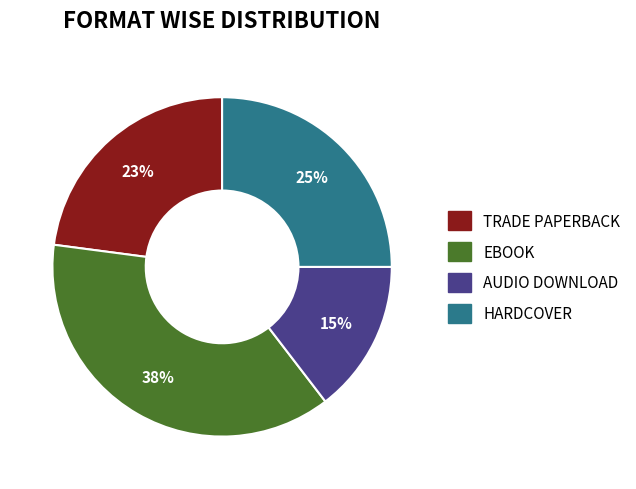

True or false: AUDIO DOWNLOAD accounts for 15% of the total.

True